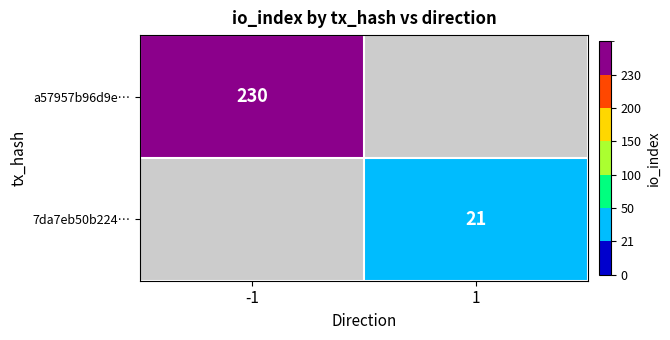

Between 1 and -1, which is larger?

-1